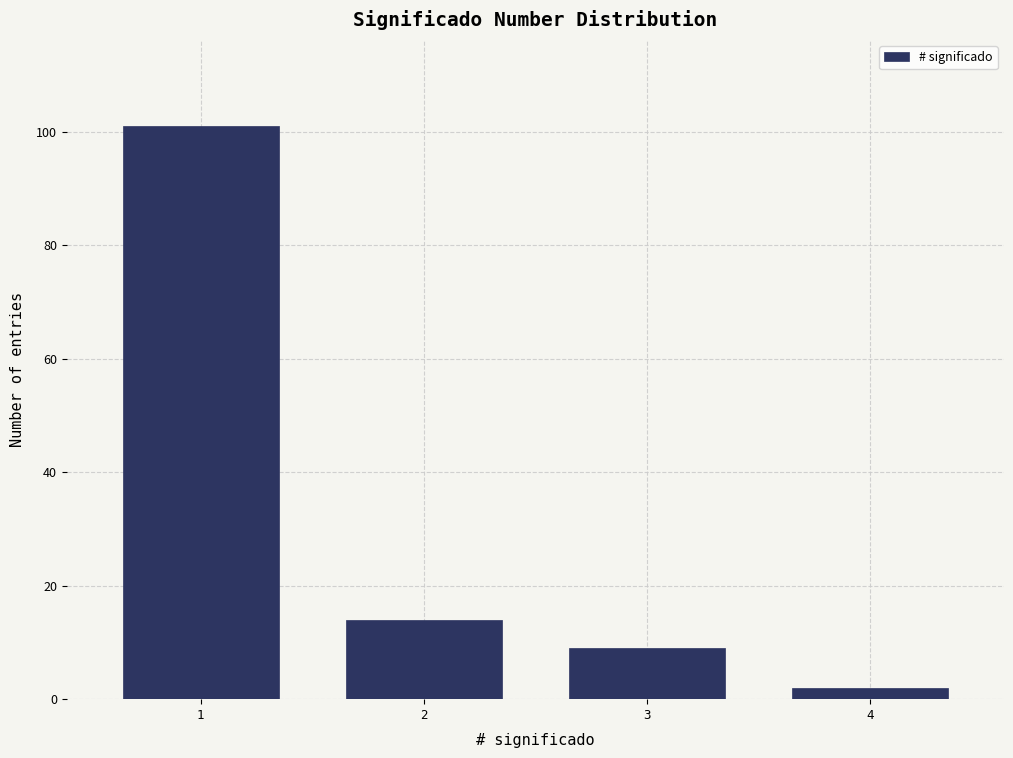

Reading left to right, transcribe all the data shown in this chart.

101	14	9	2